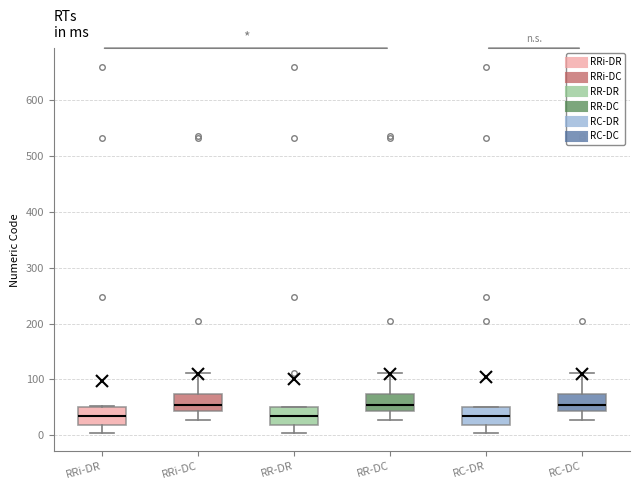

Where is the upper edge of the box for RR-DC on the y-axis? The values are not printed on the chart, so give them approximately, as read against the axis.

70